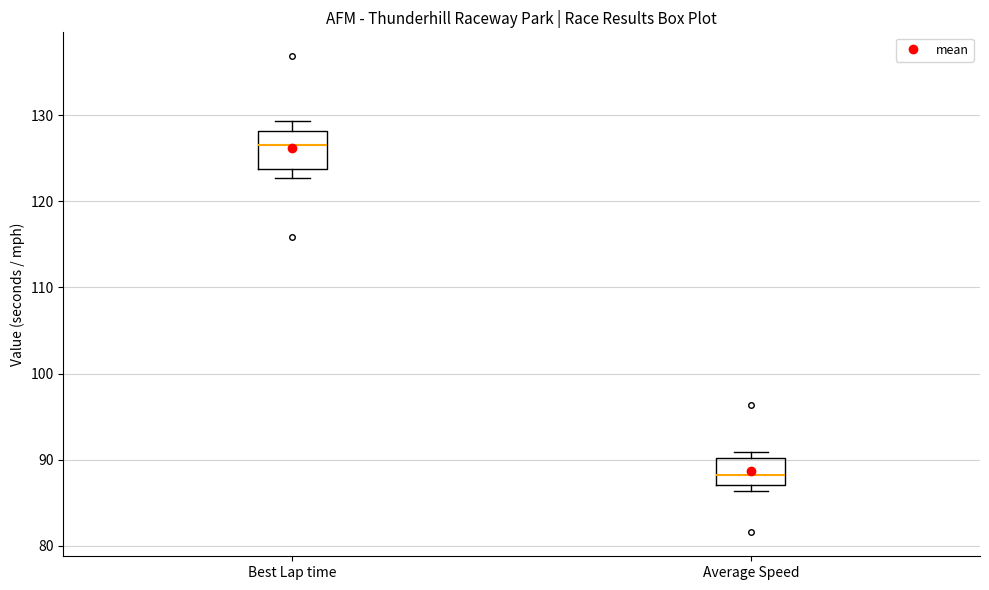

Reading left to right, transcribe this box plot: for each box, give where its median line is, the range the box spans, and where its two whiskers end, as read against the y-axis. The values are not printed on the chart, so give them approximately, as read against the axis.

Best Lap time: median 127, box 124 to 128, whiskers 123 to 129
Average Speed: median 88, box 87 to 90, whiskers 86 to 91